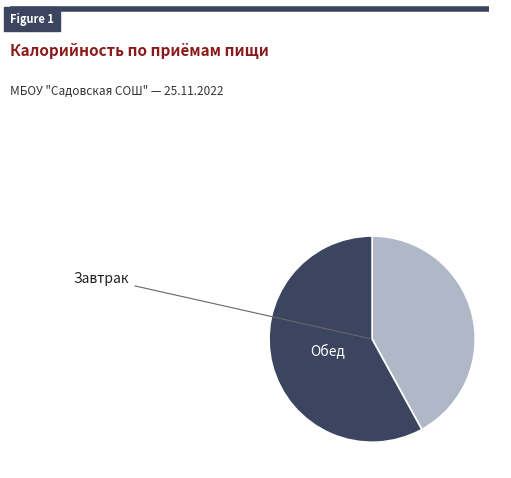

Which slice is the largest?

Обед